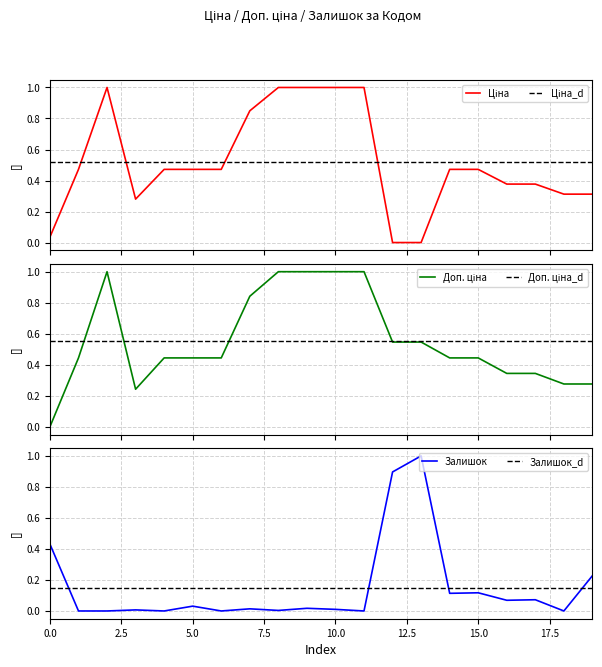

How many distinct data groups are displayed?

3